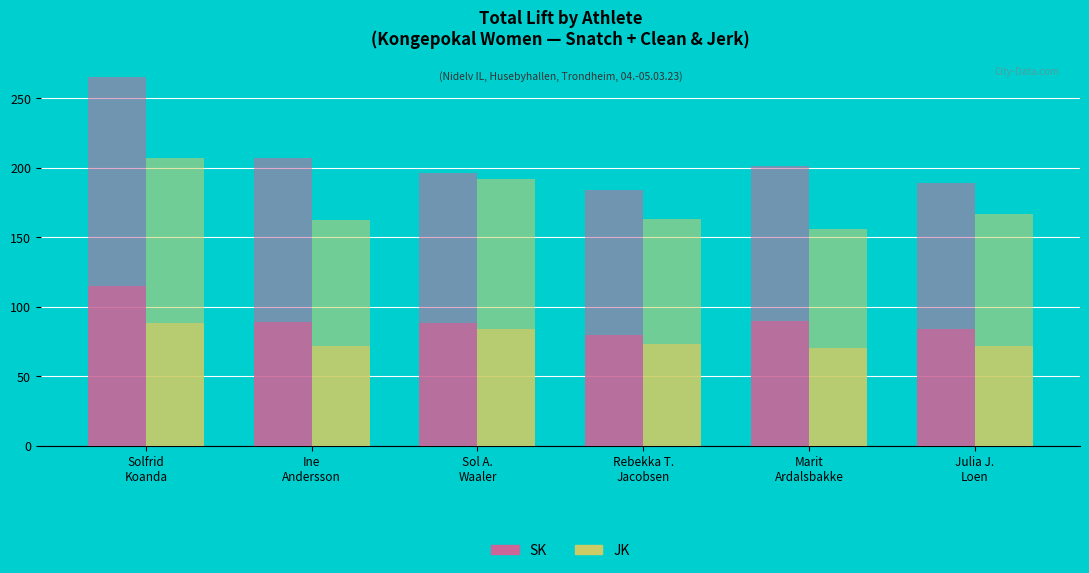

At which label does JK (Snatch) first exceed 73?

Solfrid
Koanda